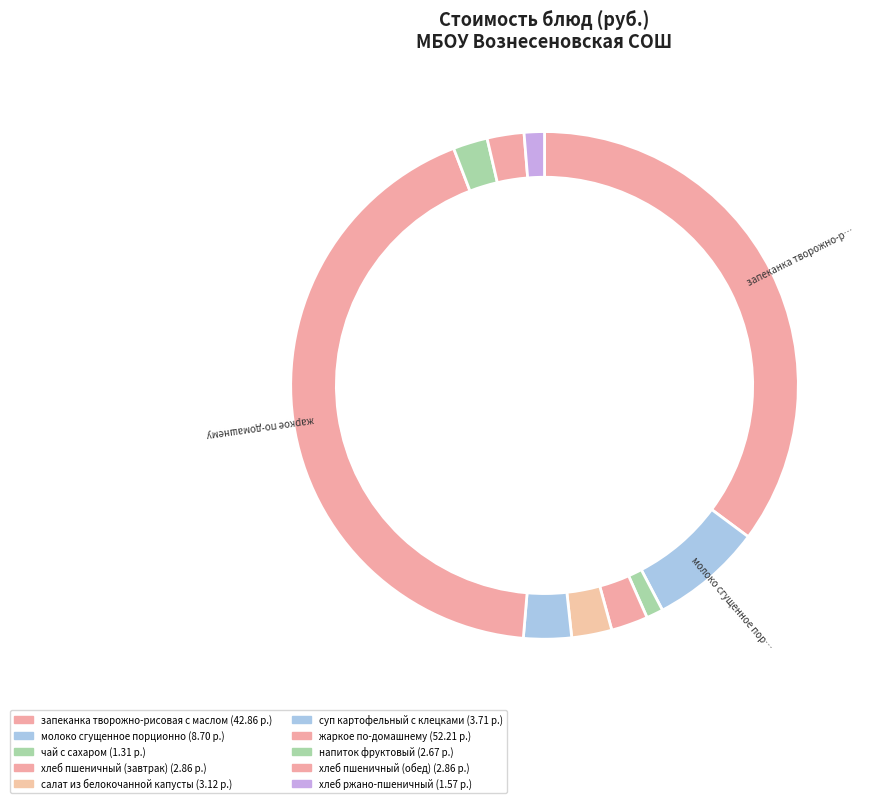

To the nearest percent, what is the combined percentage of чай с сахаром and хлеб пшеничный (обед)?

3%